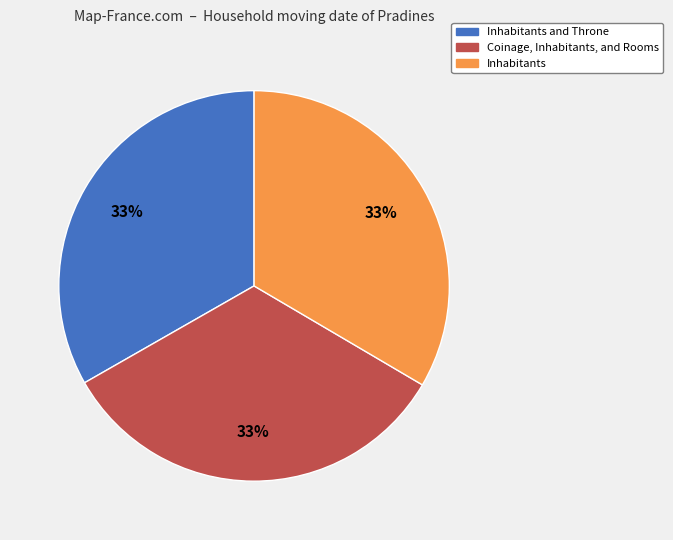

Does any single category account for the majority?

No